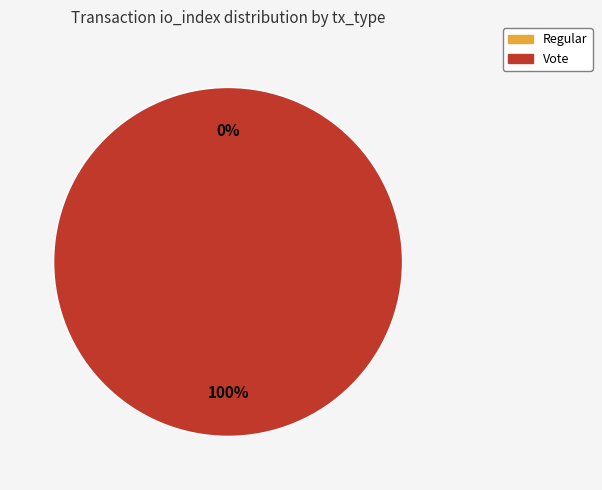

What is the largest slice in the pie chart?

Vote